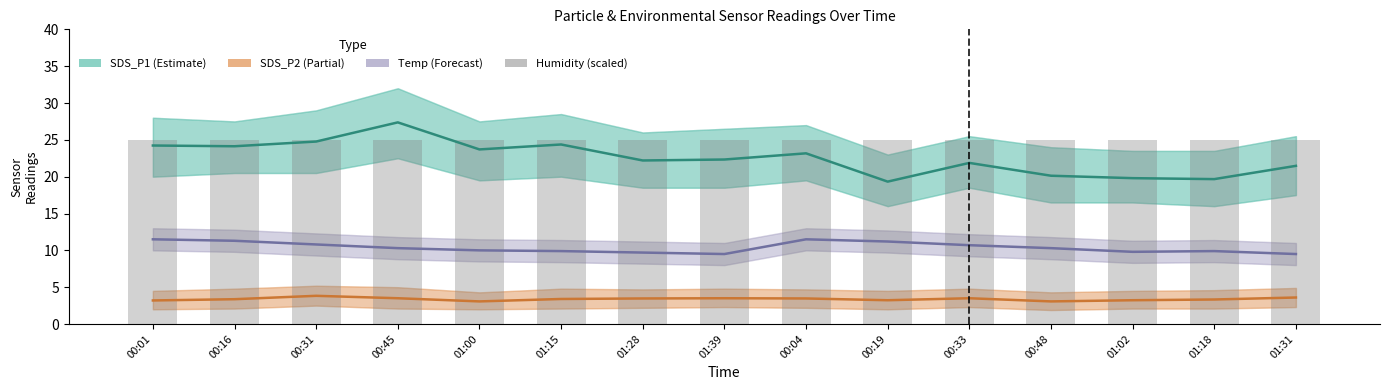

The Temp (Forecast) series shows 10.3 at 00:45. True or false?

True